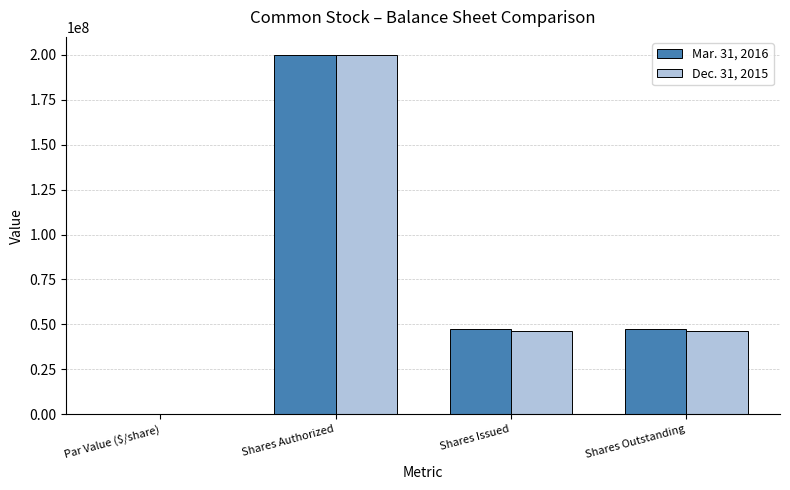

At which category does the chart reach its peak across all series?

Shares Authorized